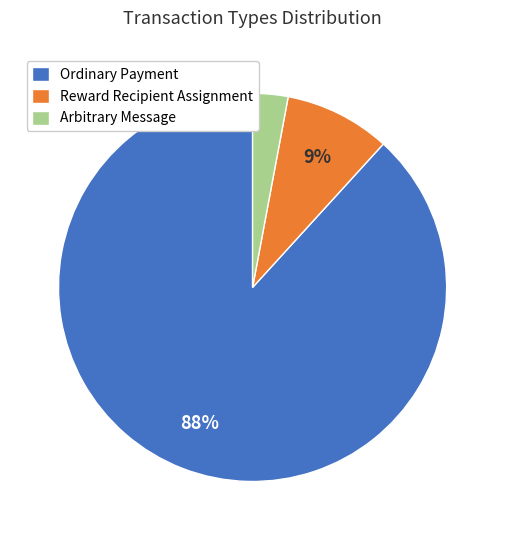

To the nearest percent, what portion does Arbitrary Message represent?

3%